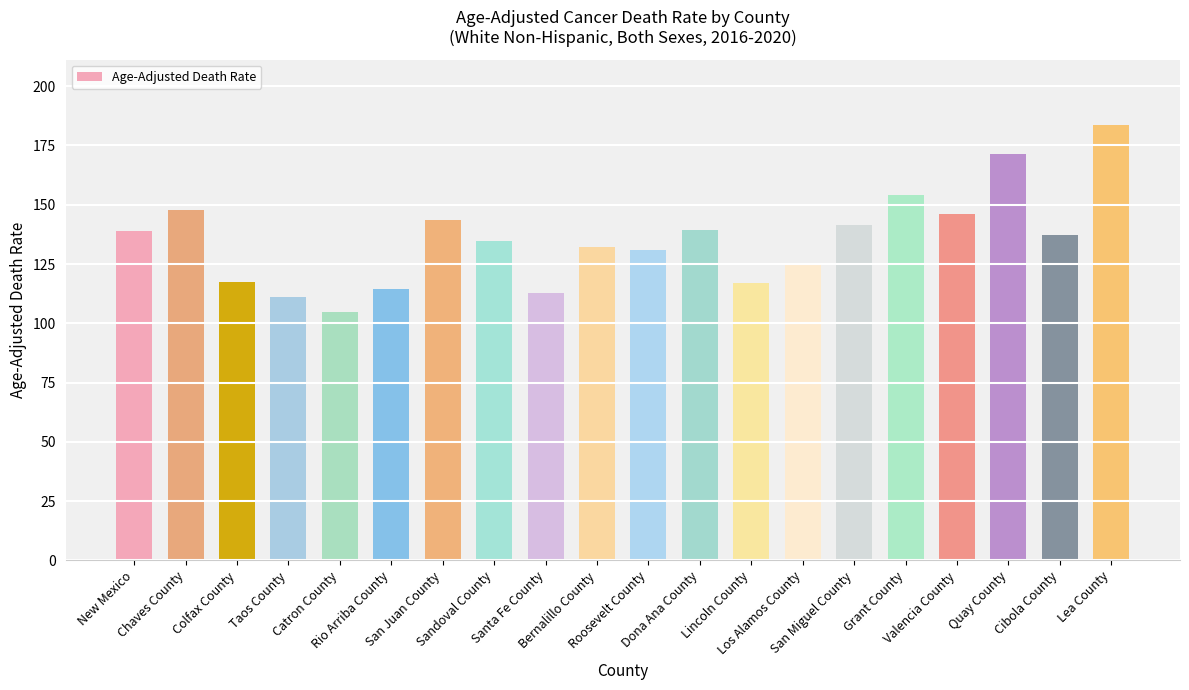

What is the smallest value displayed?

104.6